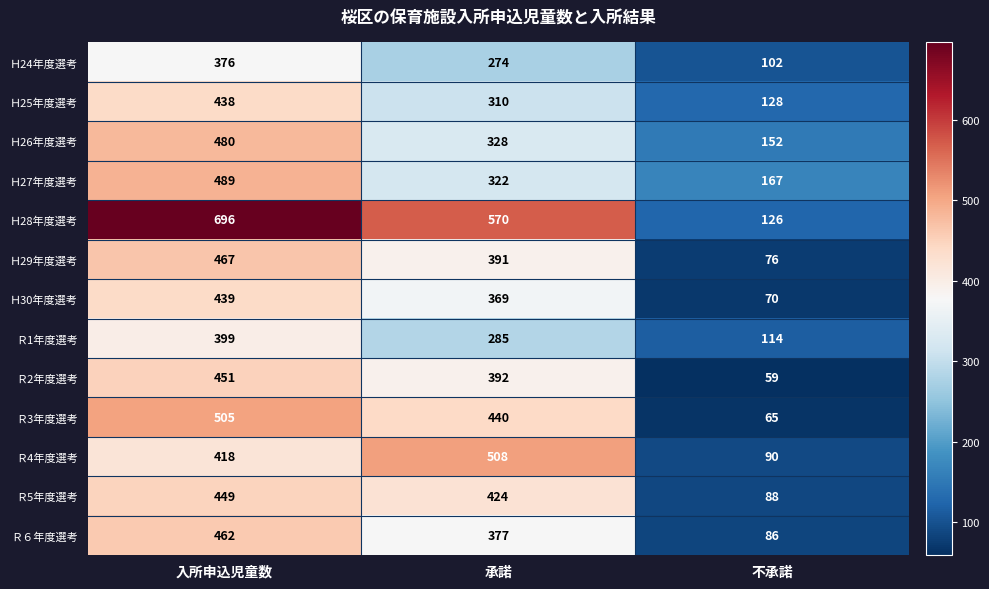

Which series has the largest range (max minus min)?

Ｈ28年度選考